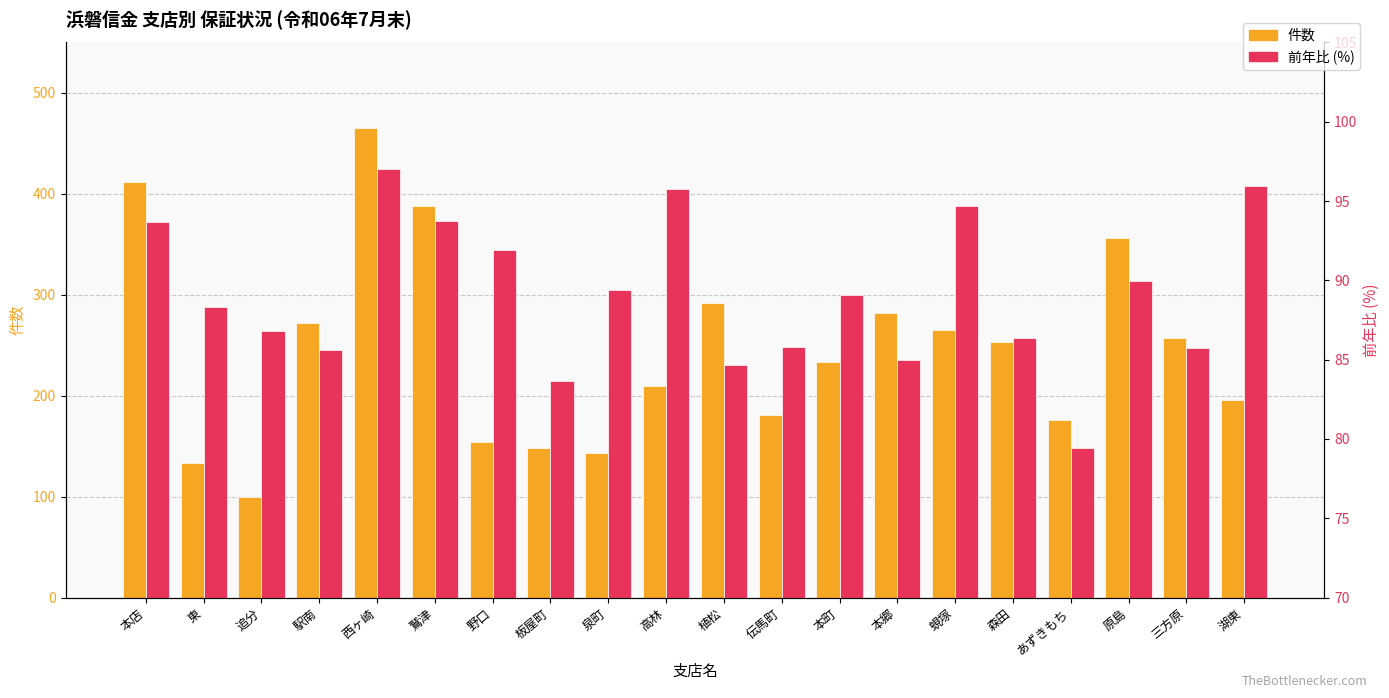

Which has a higher value, 本店 or 三方原?

本店